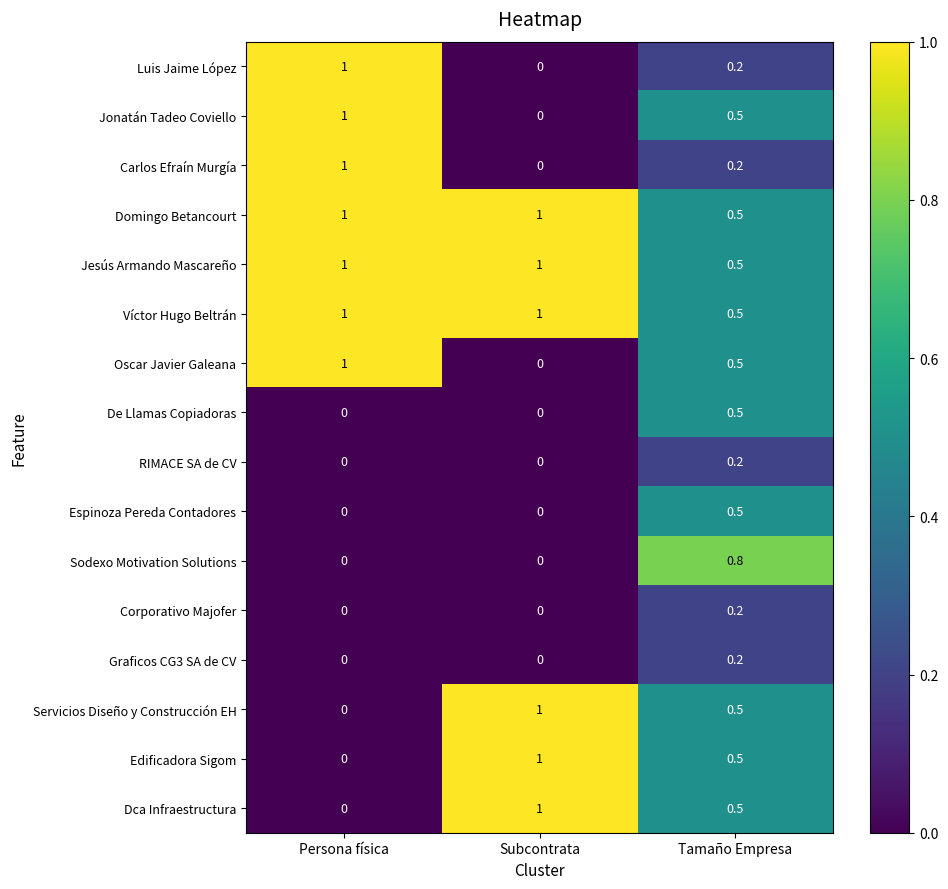

How many Dca Infraestructura values are between 0 and 1?

3